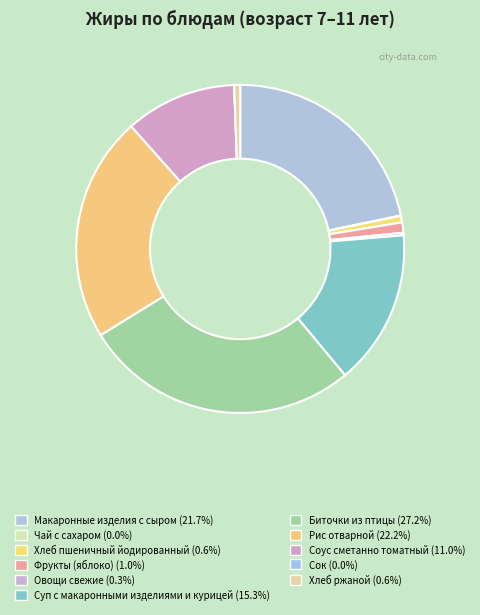

To the nearest percent, what is the average slice percentage?

9%